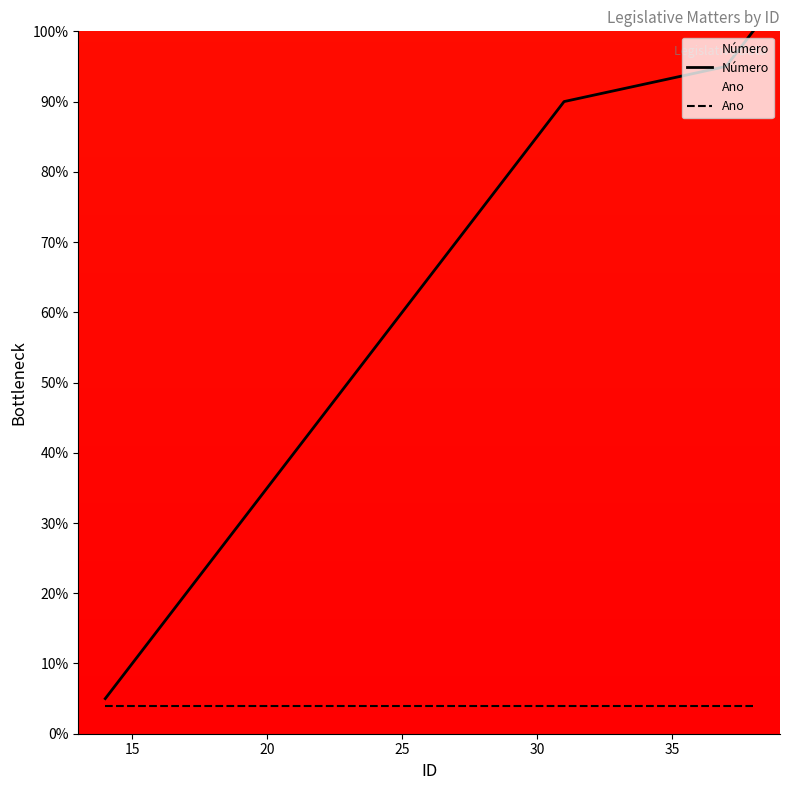

Which series has the widest spread of values?

Número